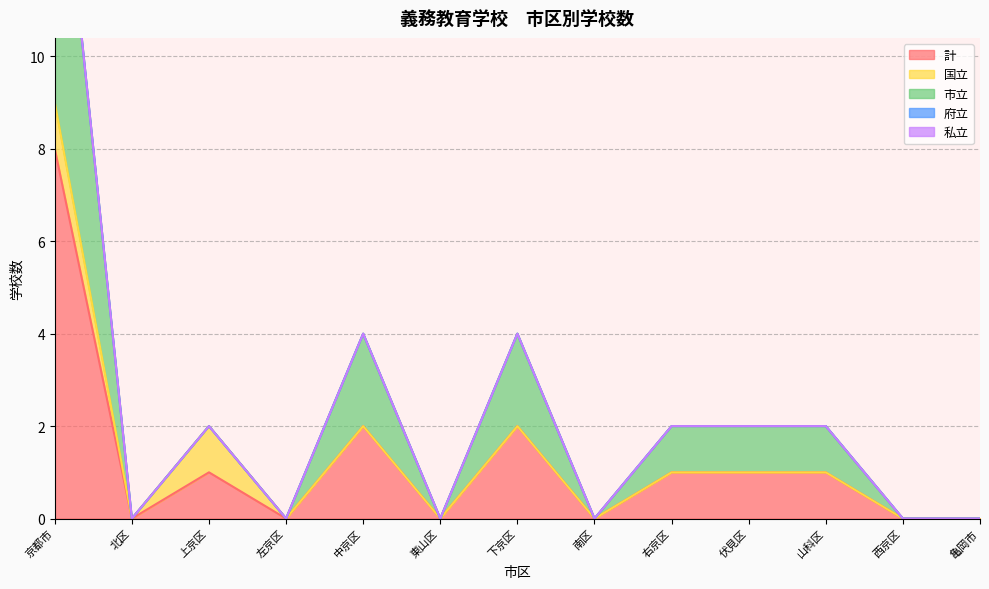

At which label is 府立 closest to 0?

京都市